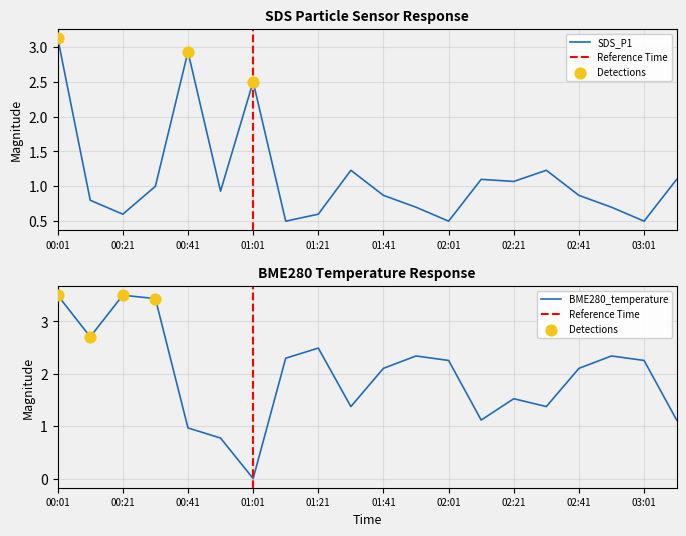

Between 02:21 and 01:31, which is larger?

01:31